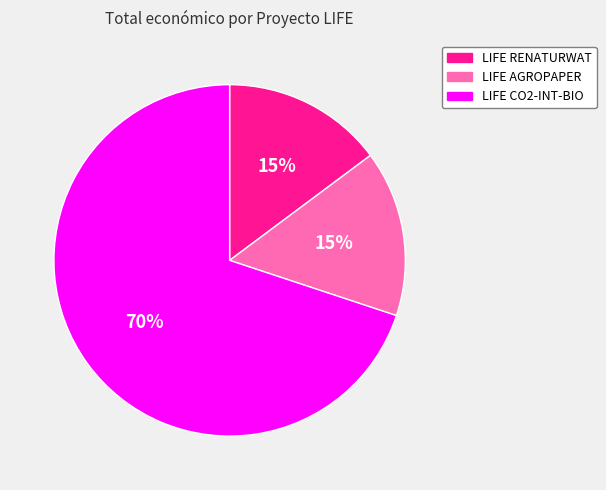

Approximately how many times larger is the value at LIFE RENATURWAT compared to LIFE AGROPAPER?

1.0